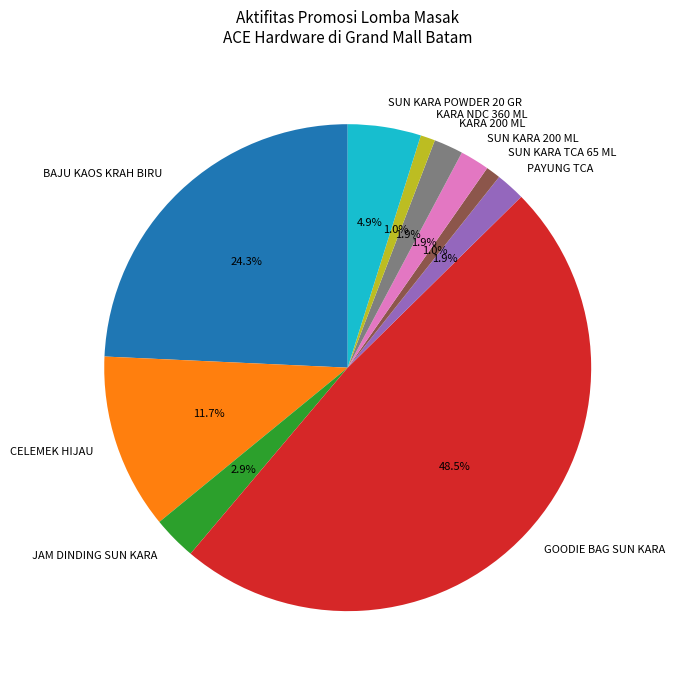

Does KARA 200 ML account for over 50% of the chart?

No